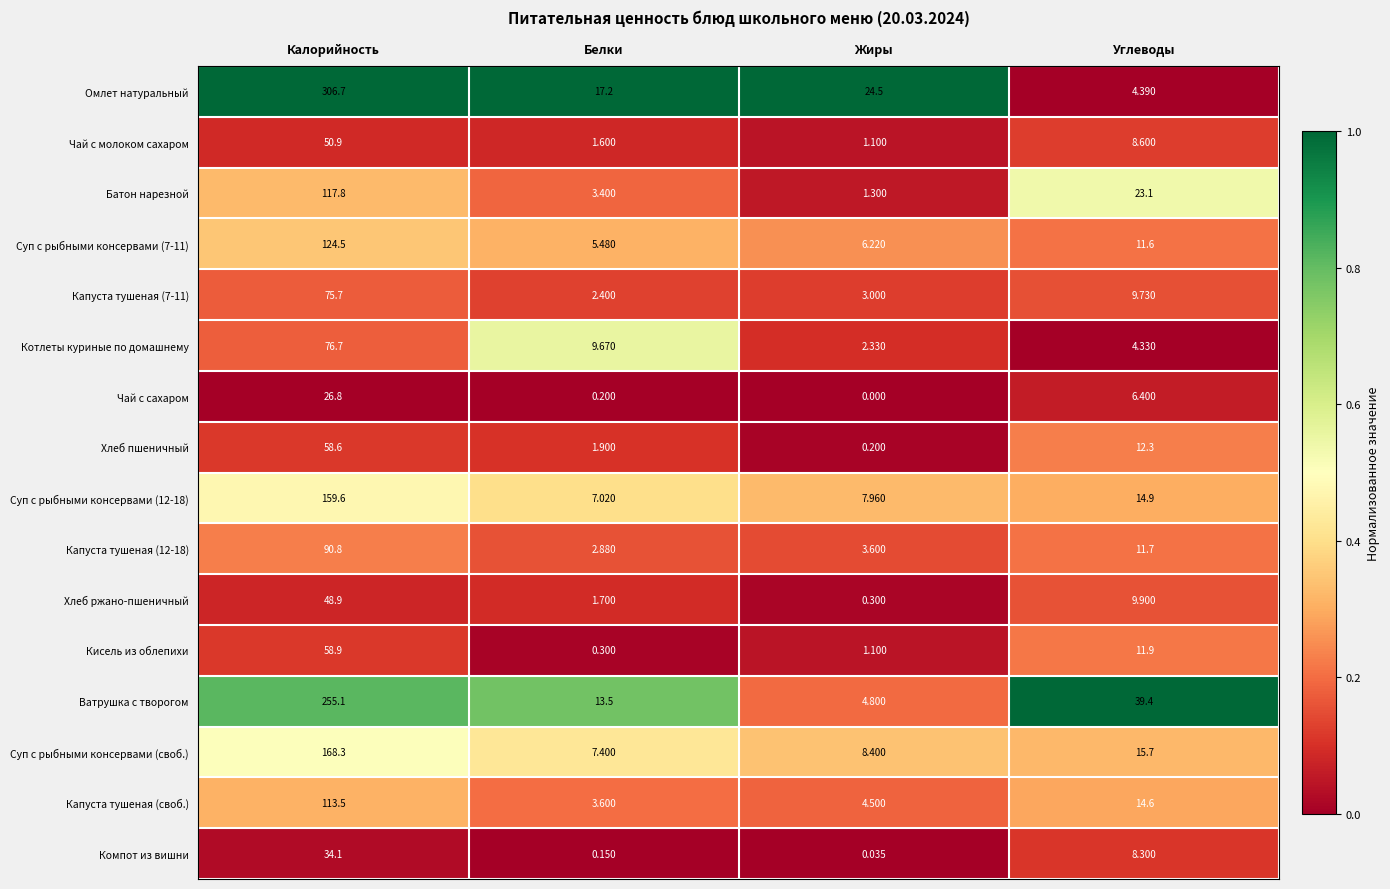

At which category is the sum across all series the highest?

Калорийность